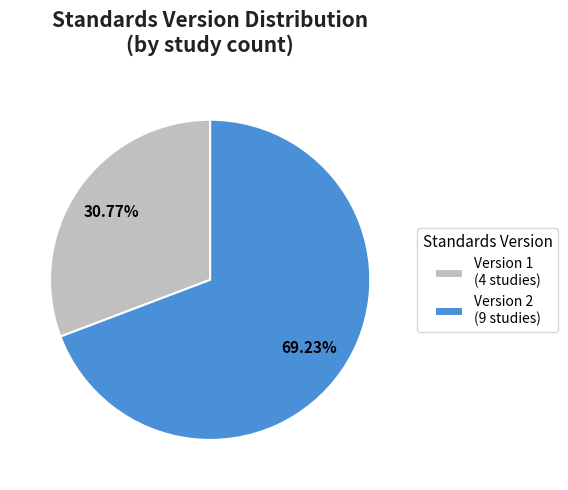

To the nearest percent, what is the difference between the Version 2 and Version 1 slice percentages?

38%